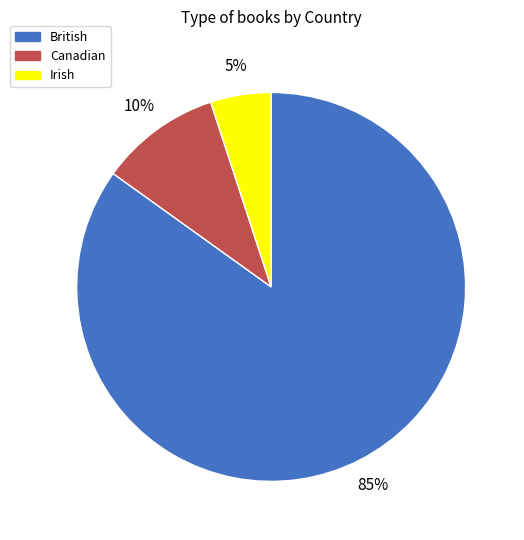

How many slices are in this pie chart?

3